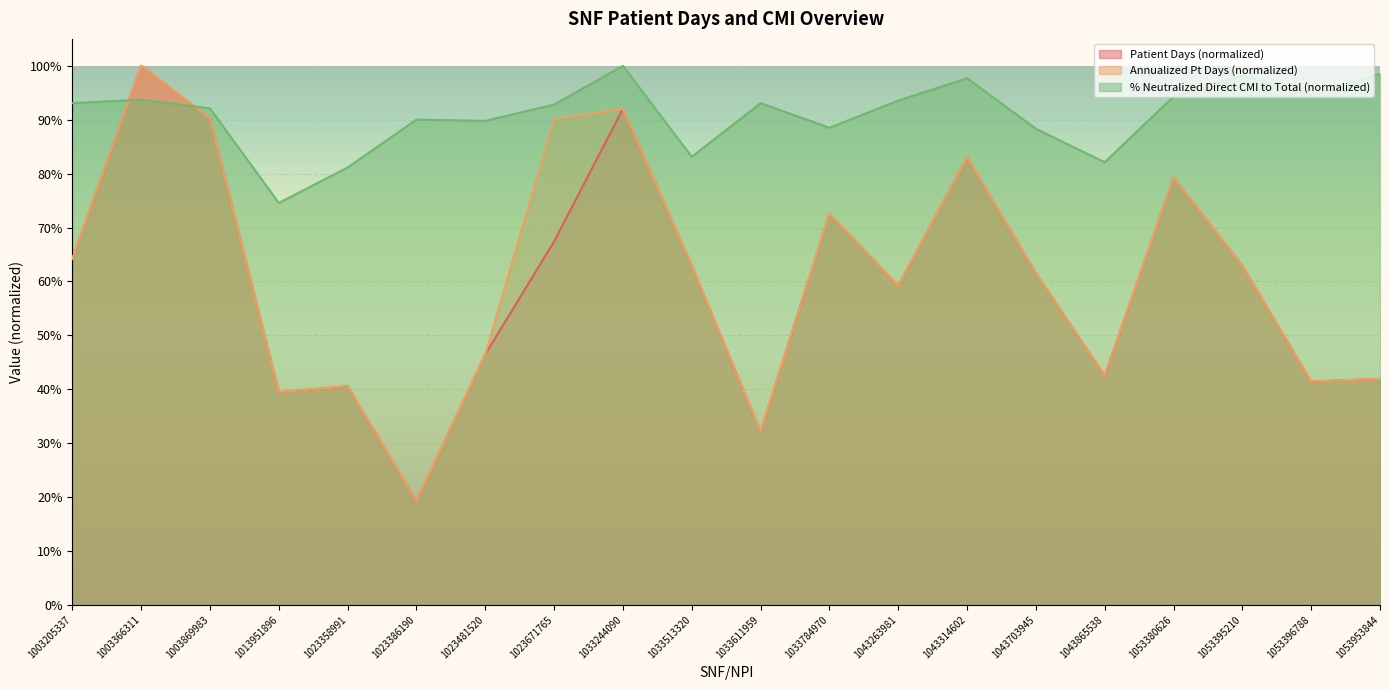

What is the sum of the % of Neutralized Direct_CMI to Total values at 1033244090 and 1053395210?

2.0